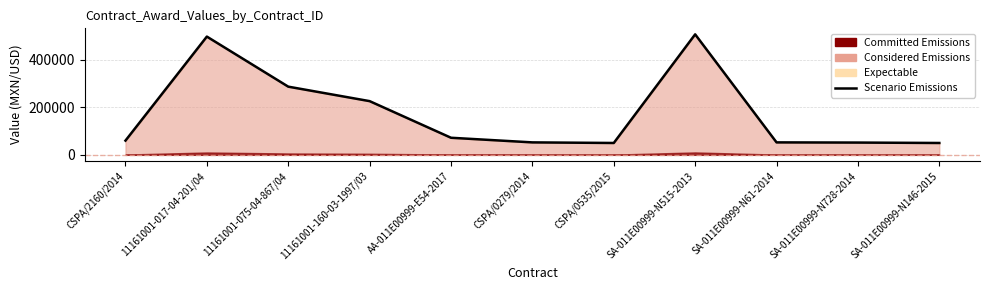

What is the label of the 8th point from the right?

11161001-160-03-1997/03